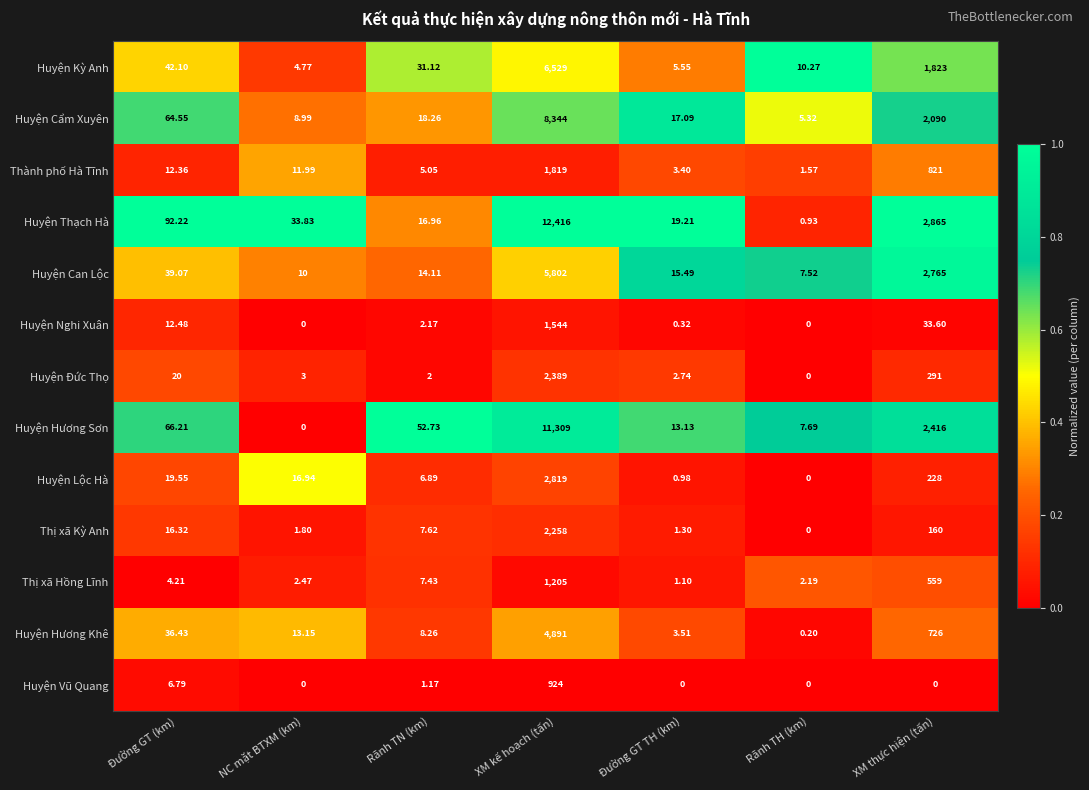

Count the number of categories in the chart.

7